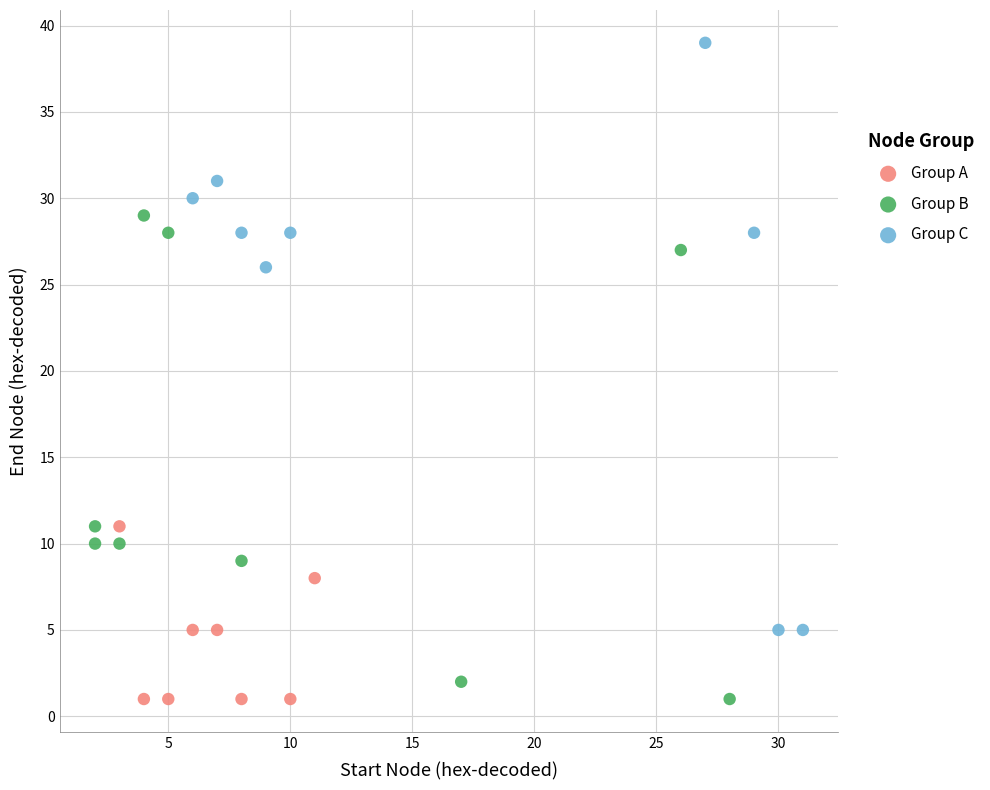

What are all the series names shown in the legend?

Group A, Group B, Group C